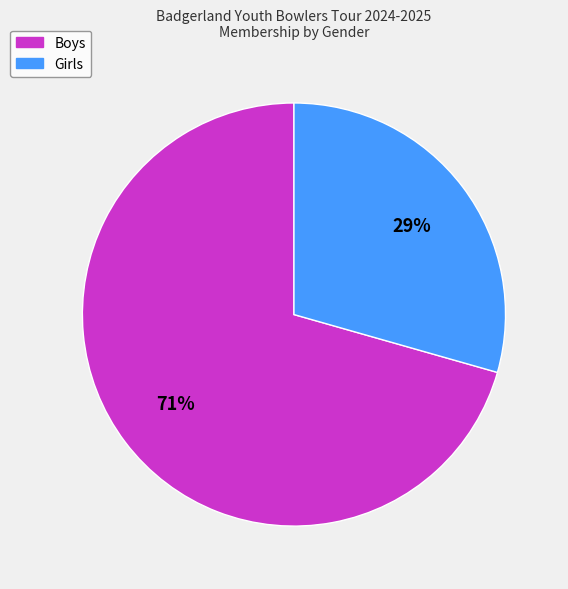

Which has a higher value, Girls or Boys?

Boys